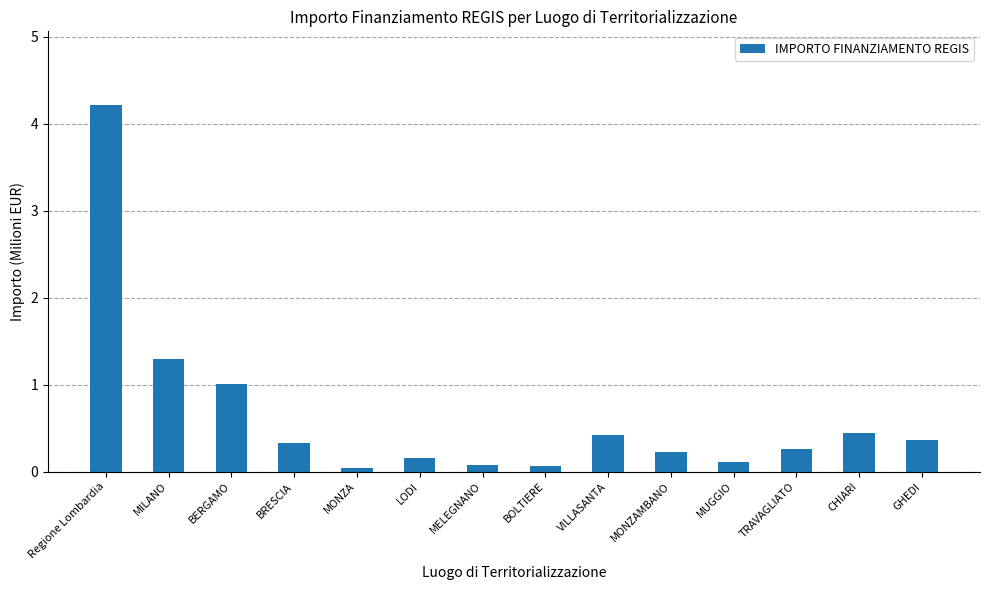

What is the difference between the second highest and second lowest values?

1.2